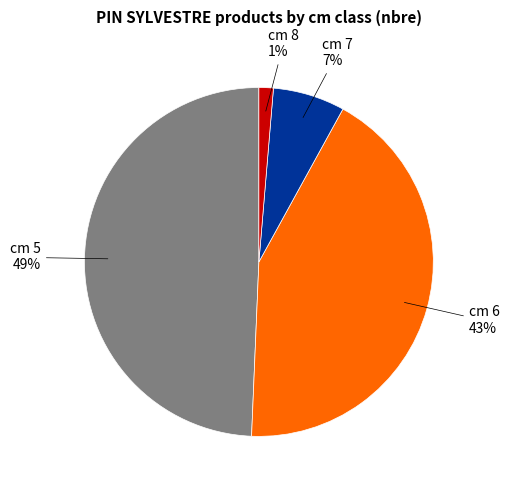

Is there any slice that represents more than half of the pie?

No